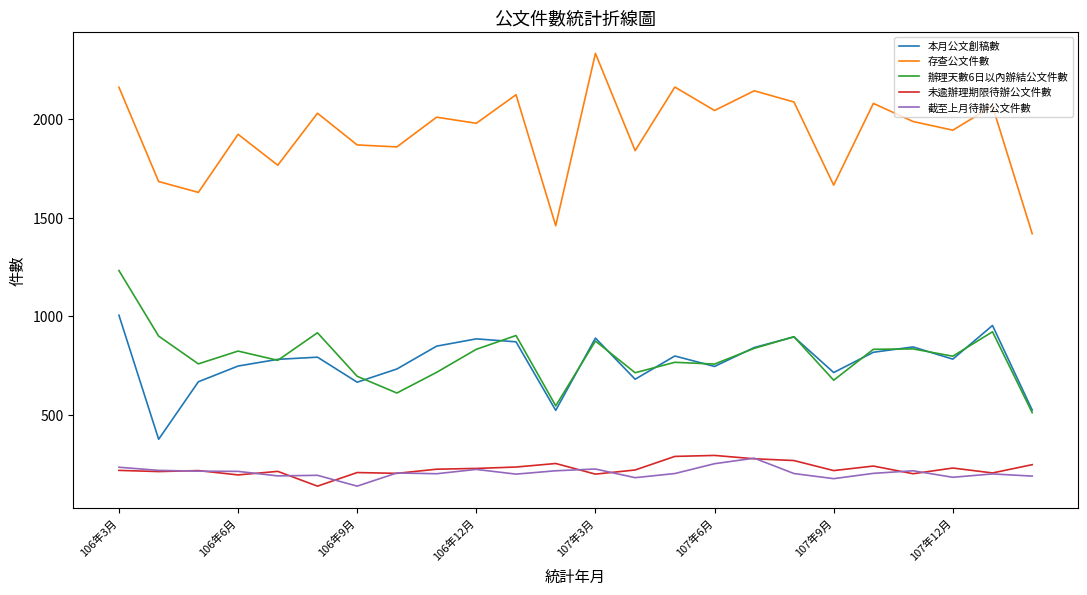

What is the maximum value shown in the chart?

2335